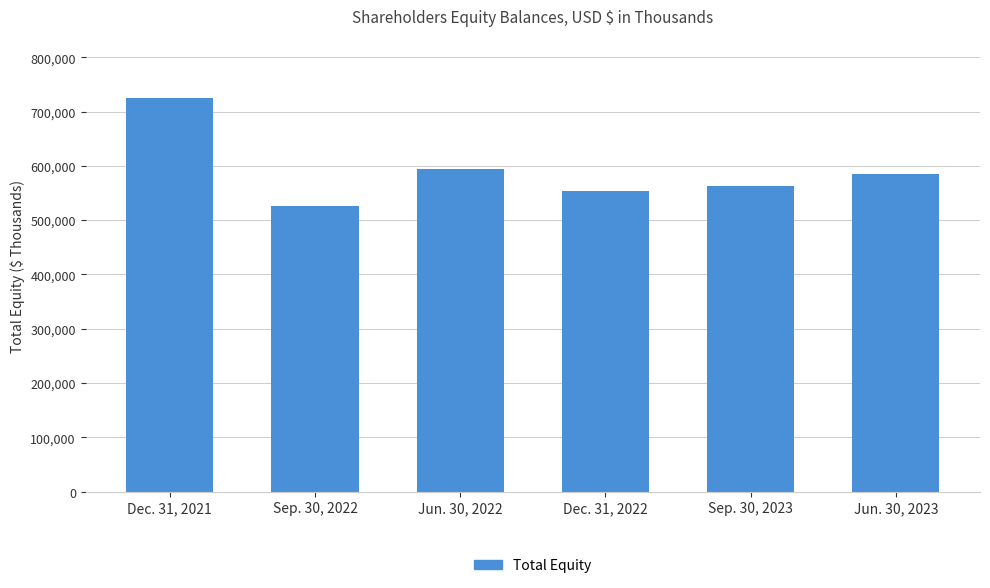

How many values are below 585542?

3